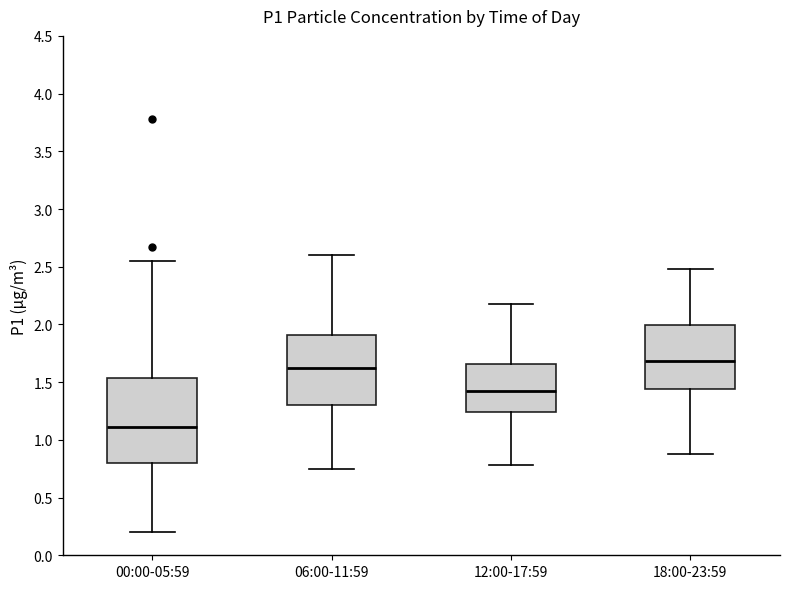

Comparing the boxes themselves (not the whiskers), which one is the tallest?

00:00-05:59